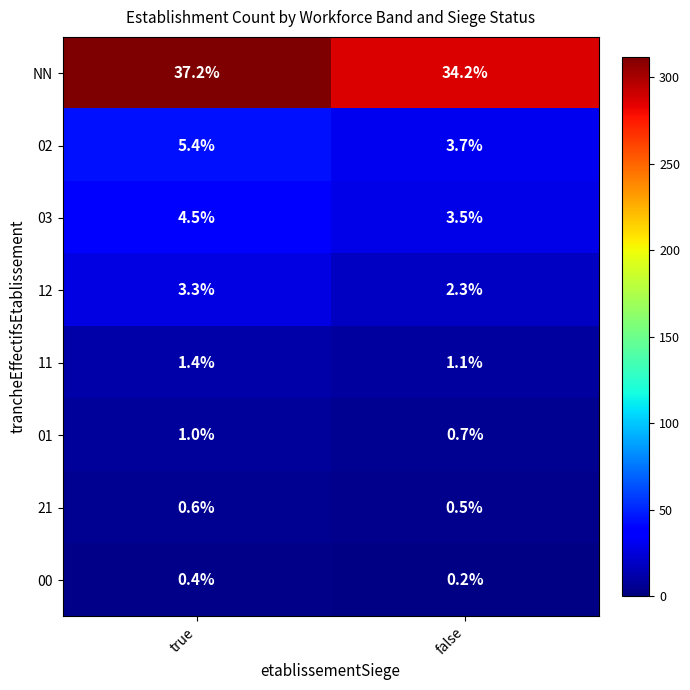

What is the maximum value shown in the chart?

37.2